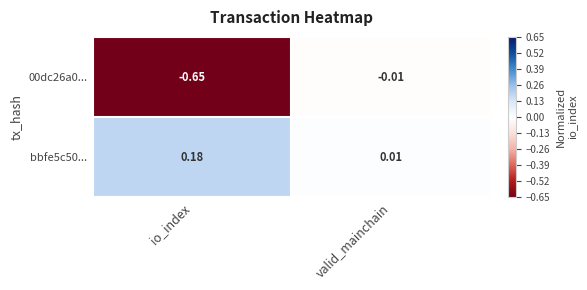

List the labels in order of 00dc26a0... value, largest first.

valid_mainchain, io_index